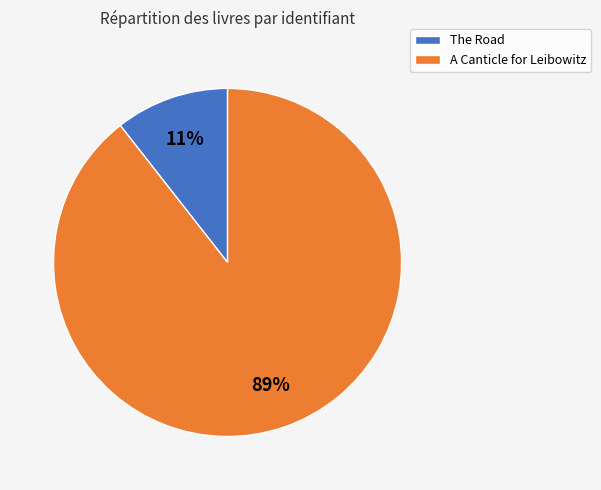

Which category has the smallest portion of the pie?

The Road